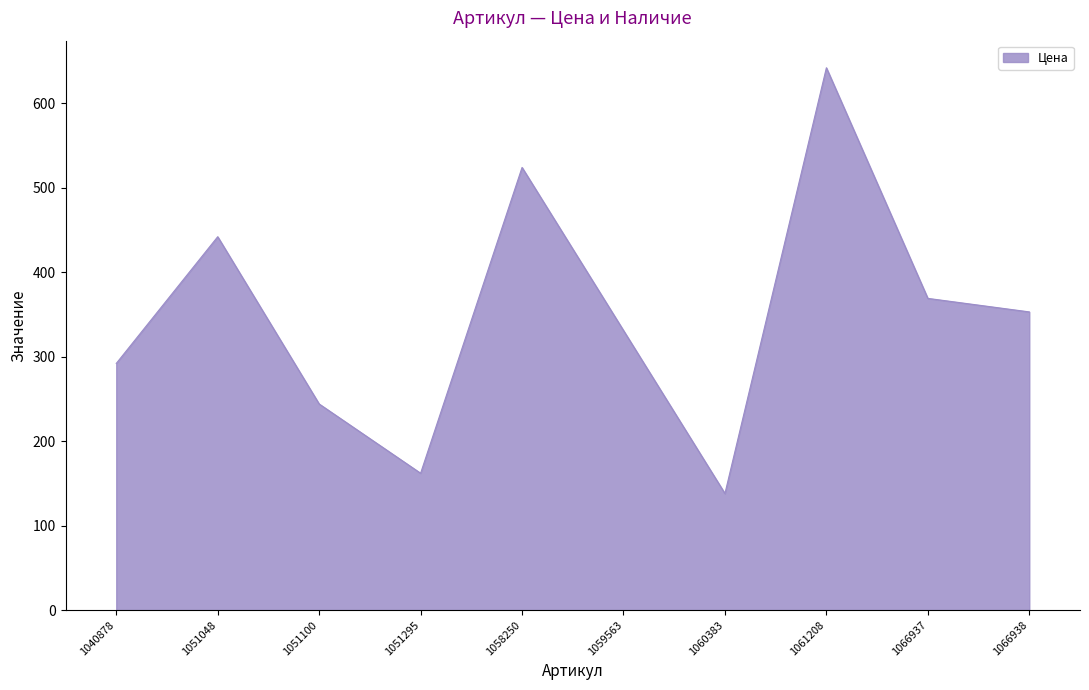

At which category does the chart reach its peak across all series?

1061208